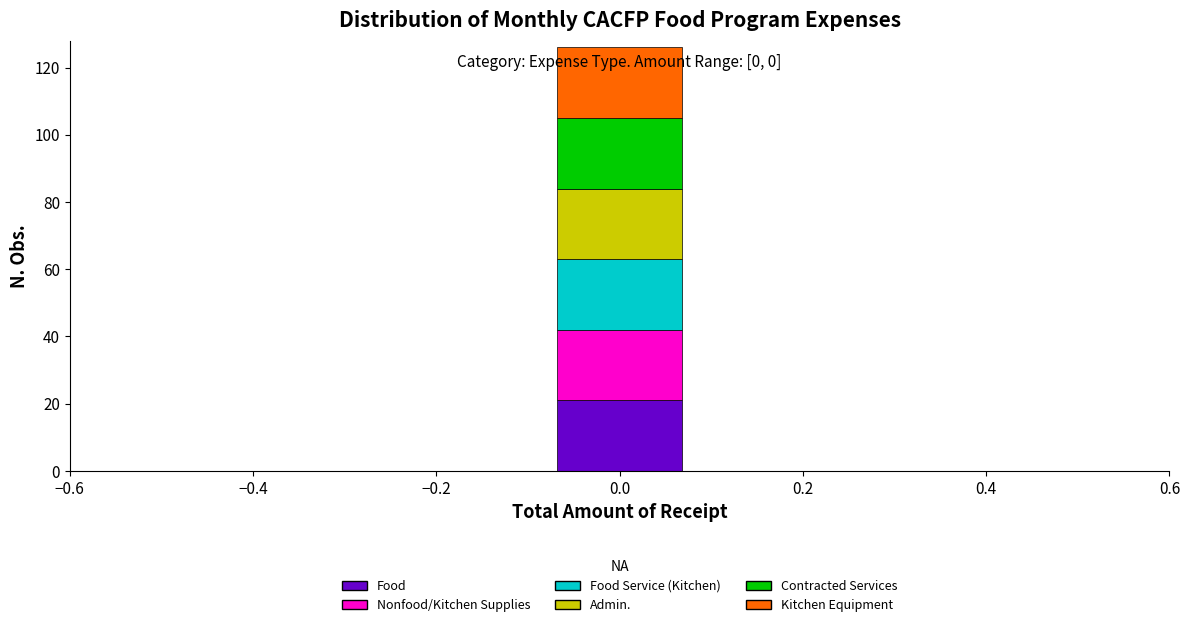

Which range on the x-axis has the tallest stacked bar (by total height)?

-0.08 to 0.08